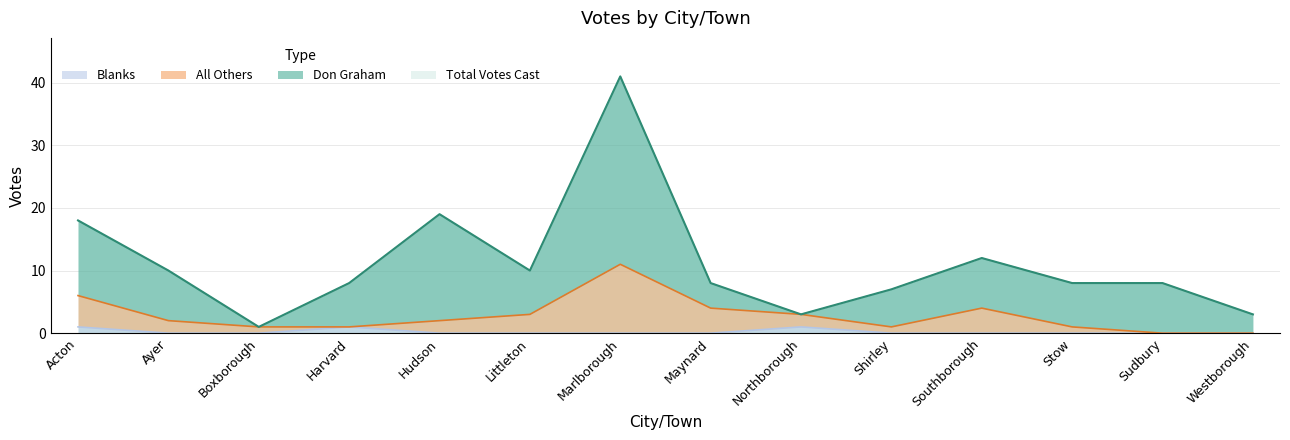

What is the difference between the maximum and minimum values in the Blanks series?

1